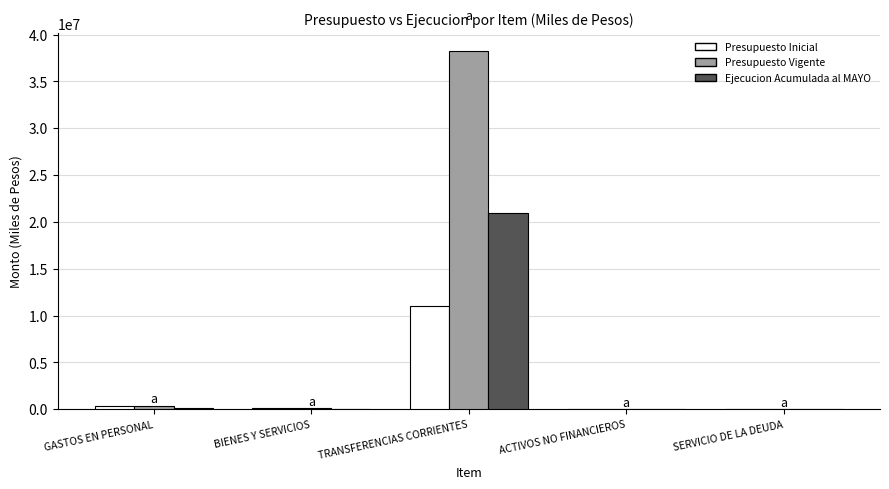

What is the sum of the Presupuesto Inicial values at BIENES Y SERVICIOS and ACTIVOS NO FINANCIEROS?

120794